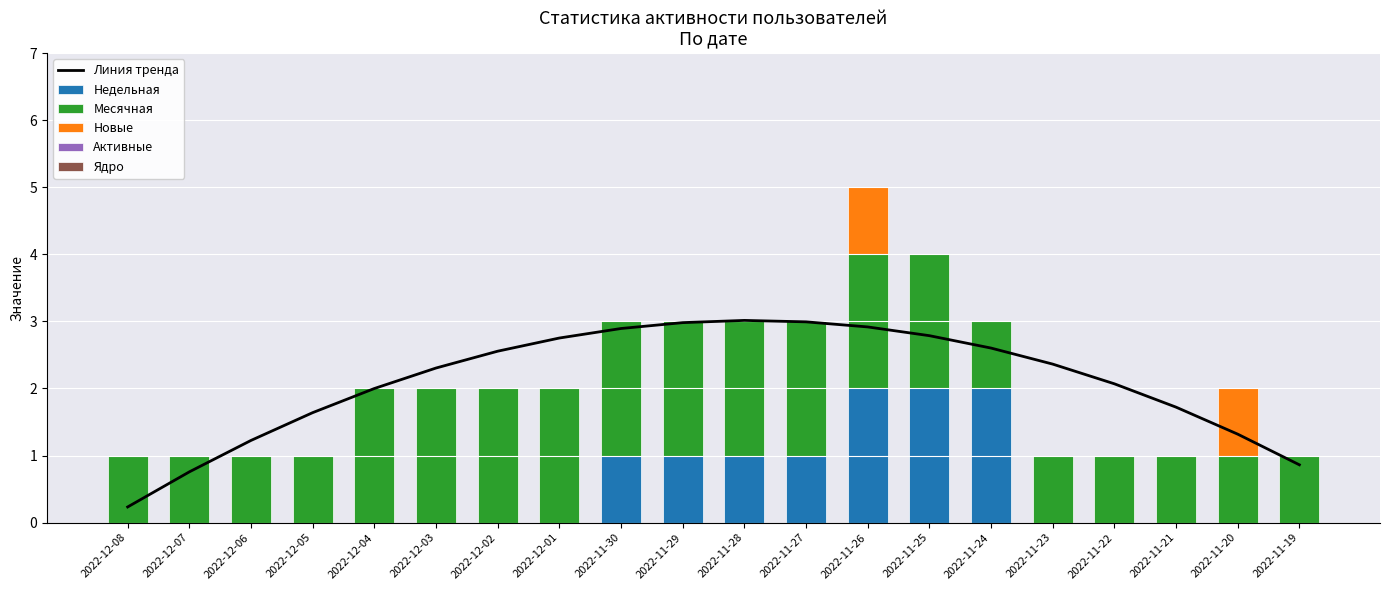

Which series has the largest range (max minus min)?

Линия тренда